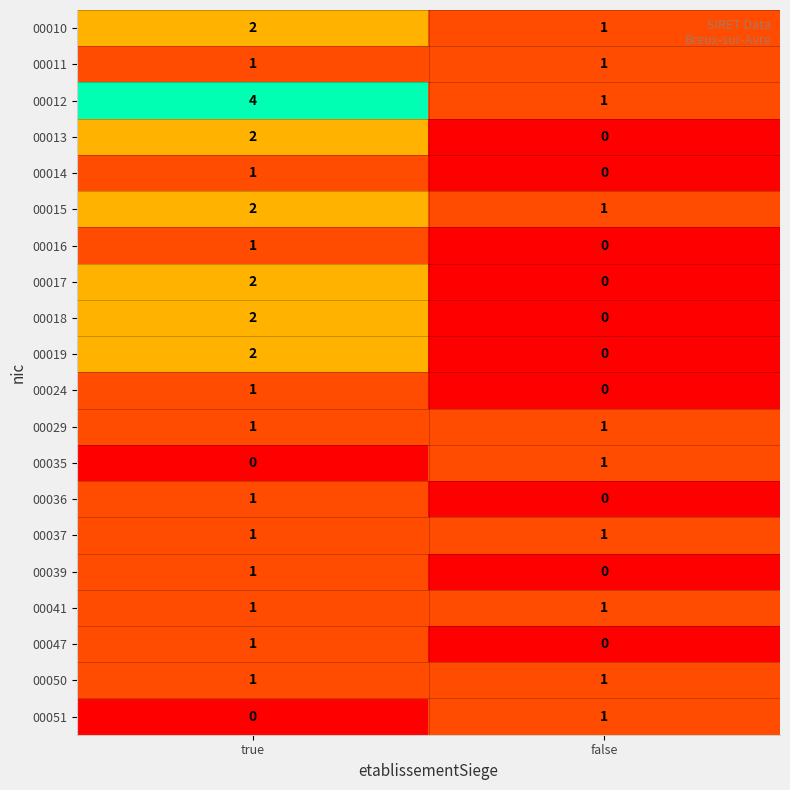

What is the total value across all series at false?

10